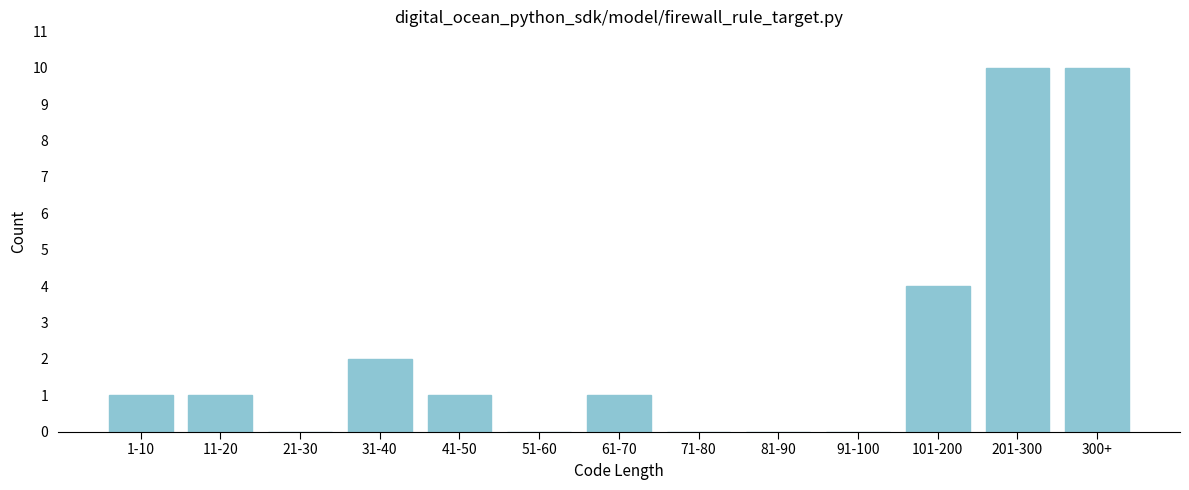

Reading left to right, transcribe all the data shown in this chart.

1-10=1	11-20=1	21-30=0	31-40=2	41-50=1	51-60=0	61-70=1	71-80=0	81-90=0	91-100=0	101-200=4	201-300=10	300+=10